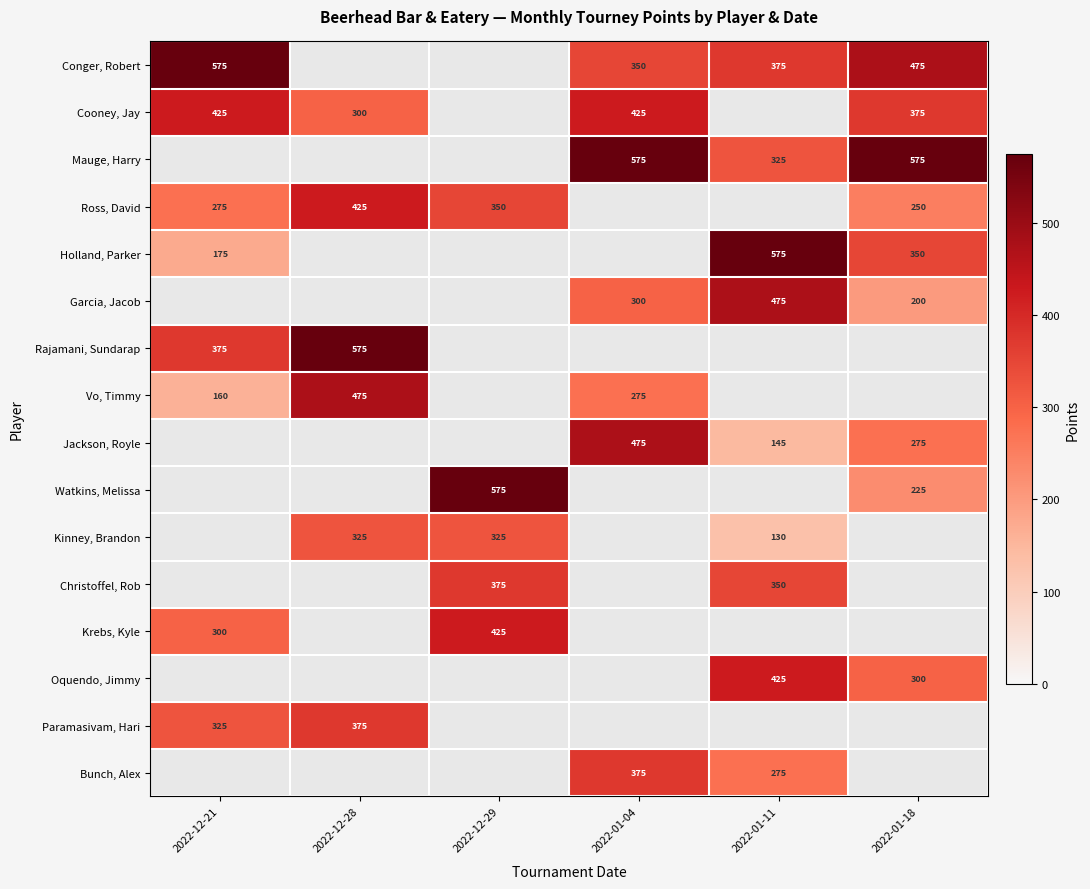

Is the value of Kinney, Brandon at 2022-12-28 greater than the value of Krebs, Kyle at 2022-12-29?

No